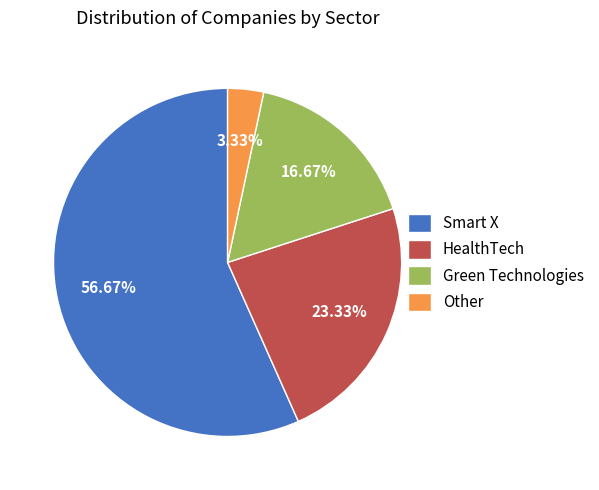

Which category has the biggest portion of the pie?

Smart X